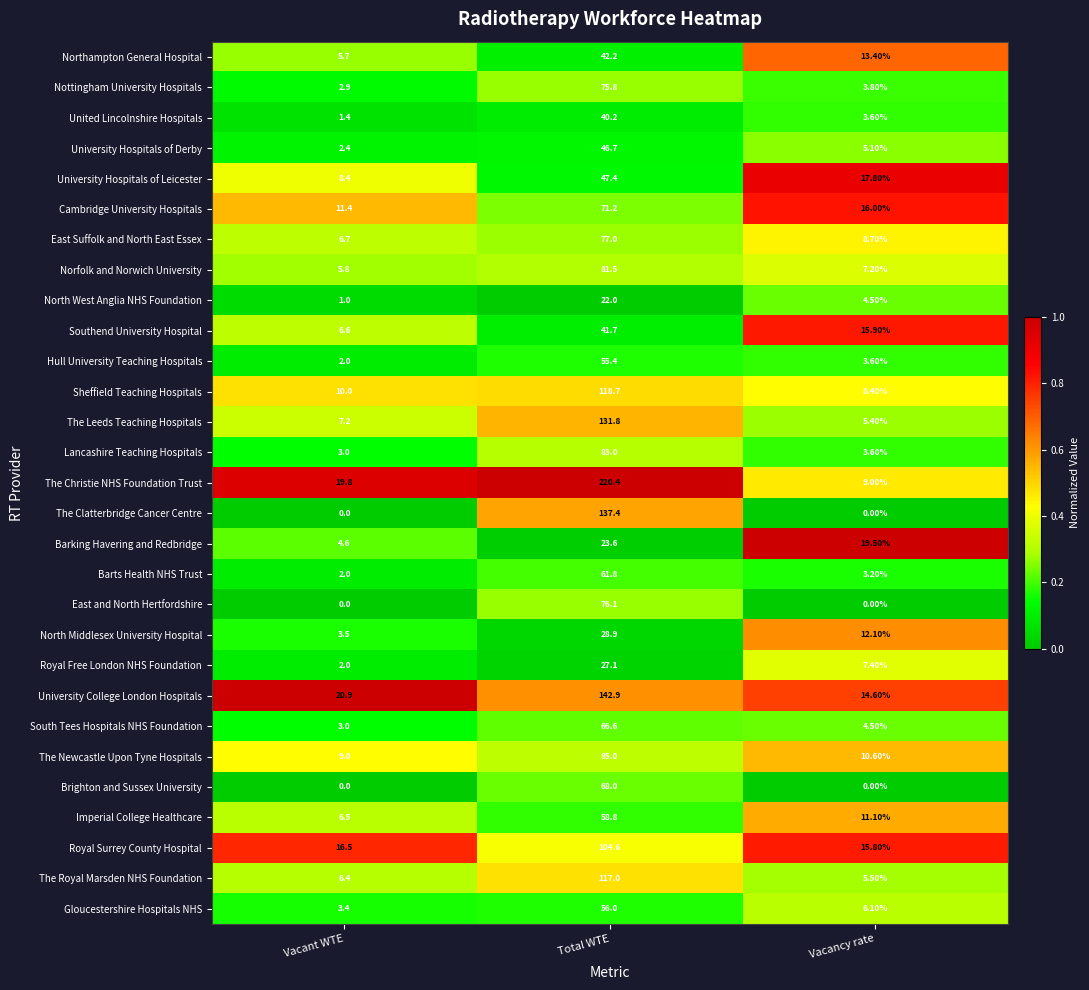

What is the difference between the maximum and minimum values in the South Tees Hospitals NHS Foundation series?

63.6